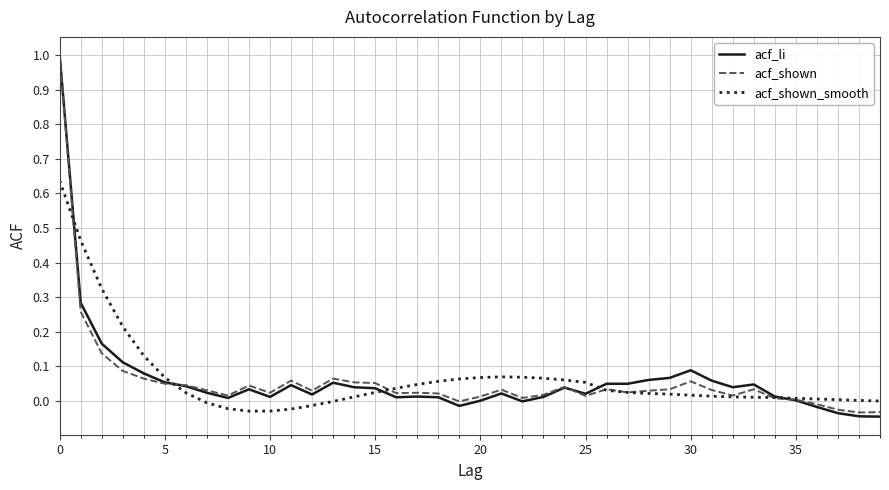

True or false: acf_shown and acf_shown_smooth intersect in this chart.

True